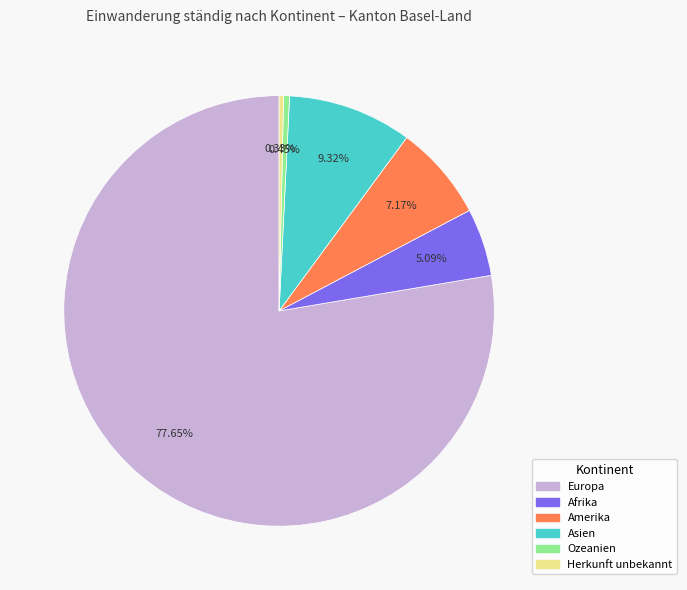

What is the ratio of the value at Europa to the value at Ozeanien?

174.2